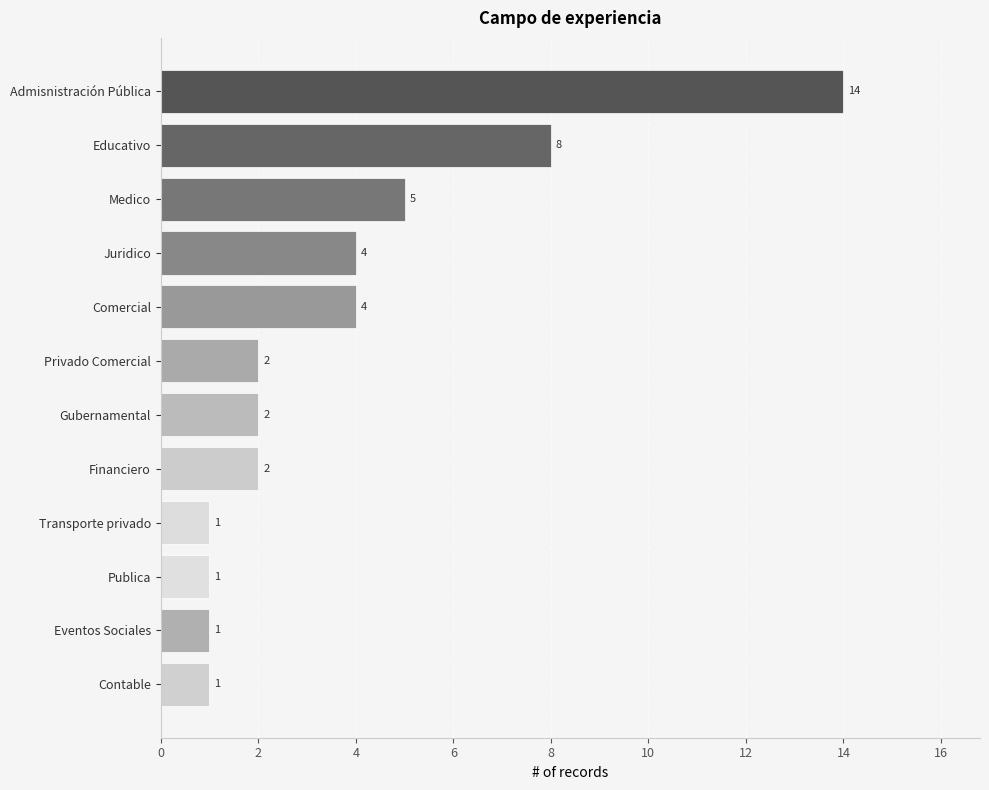

At which label is the value closest to 7?

Educativo